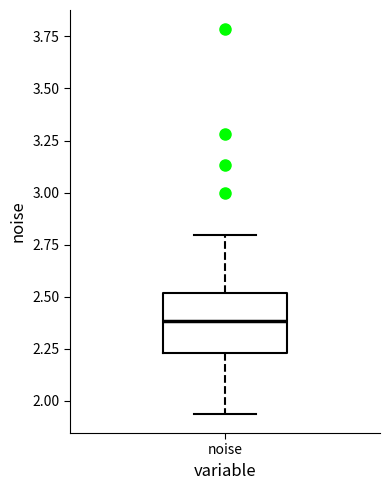

Transcribe this box plot: give where the median line is, the range the box spans, and where the two whiskers end, as read against the y-axis. The values are not printed on the chart, so give them approximately, as read against the axis.

median 2.40, box 2.25 to 2.50, whiskers 1.95 to 2.80